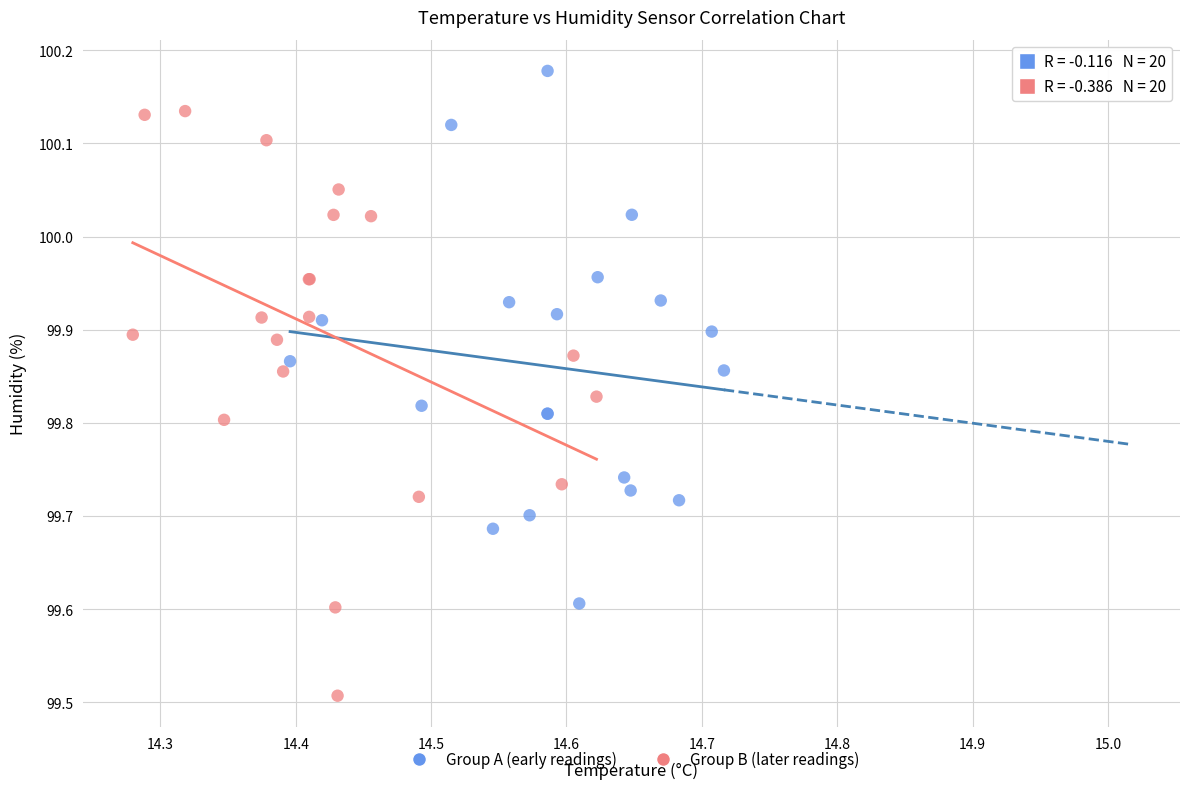

What are all the series names shown in the legend?

Group A (early readings), Group B (later readings)